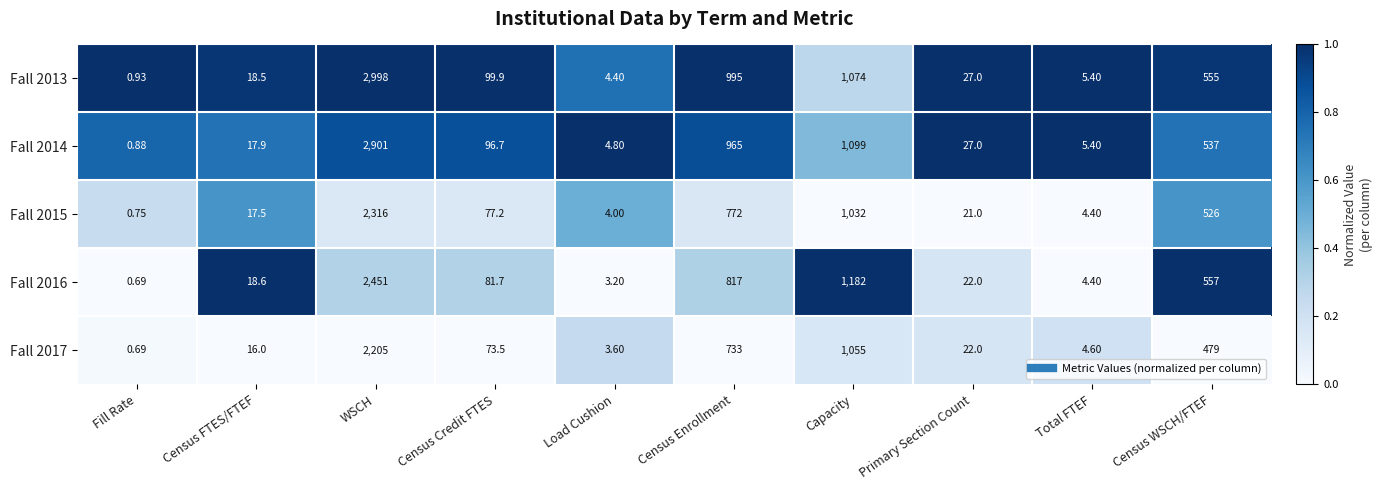

Which label corresponds to the smallest value in the chart?

Fill Rate